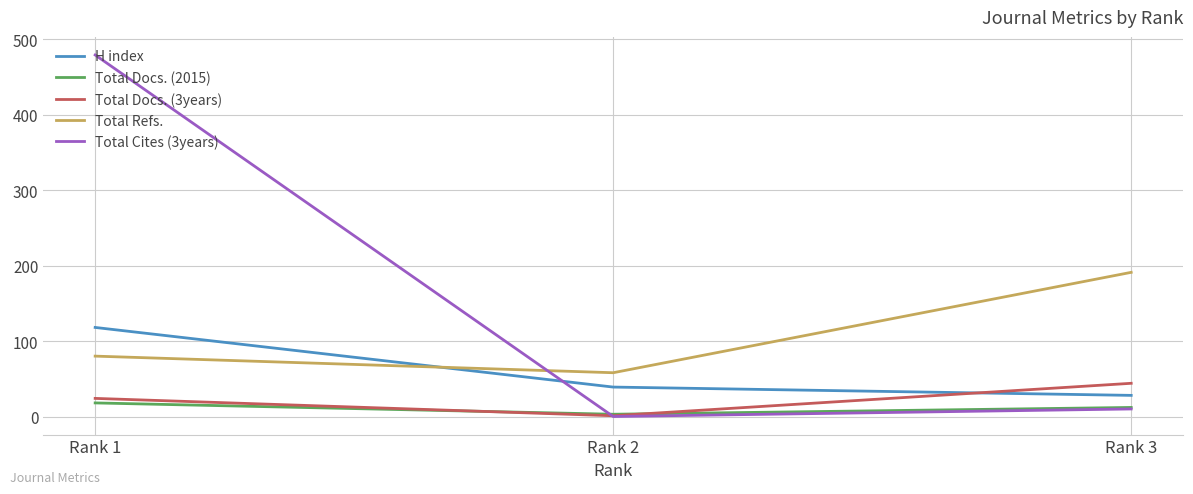

Rank the series by their maximum value, from lowest to highest.

Total Docs. (2015), Total Docs. (3years), H index, Total Refs., Total Cites (3years)